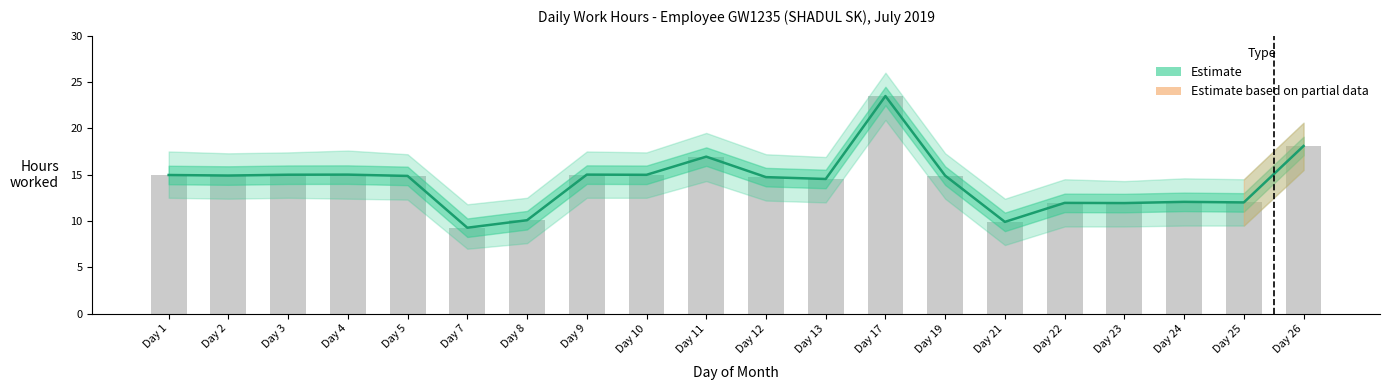

What is the value of the 15th bar from the left?

9.9